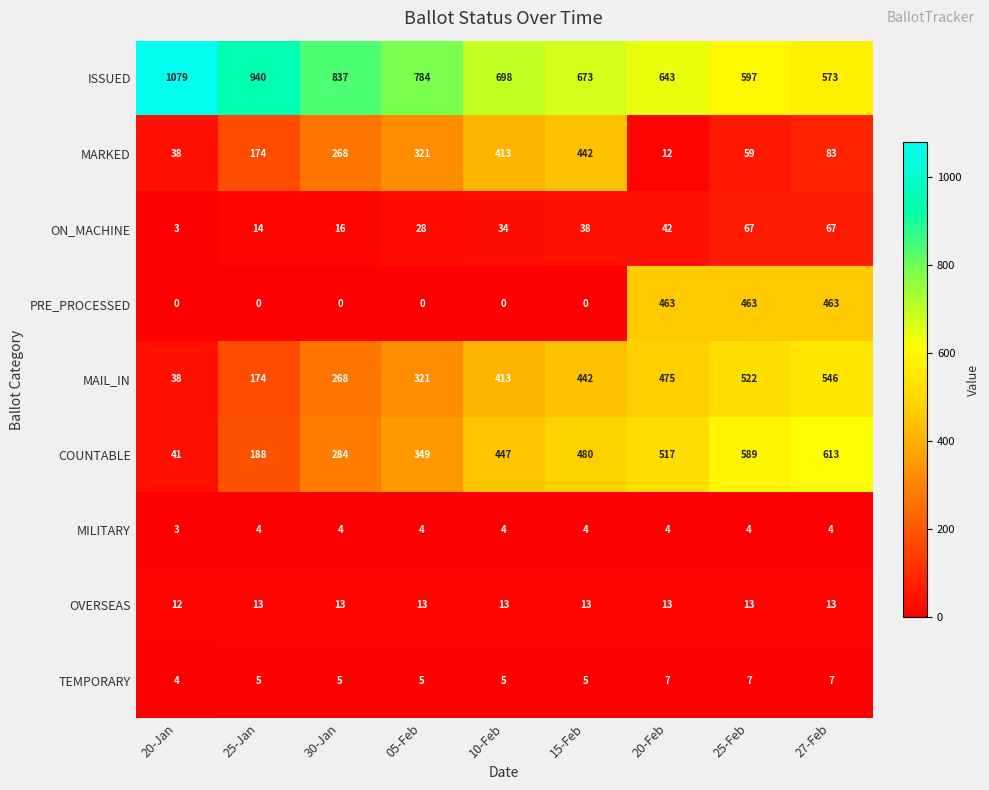

What is the spread (max minus min) of values at 15-Feb?

673